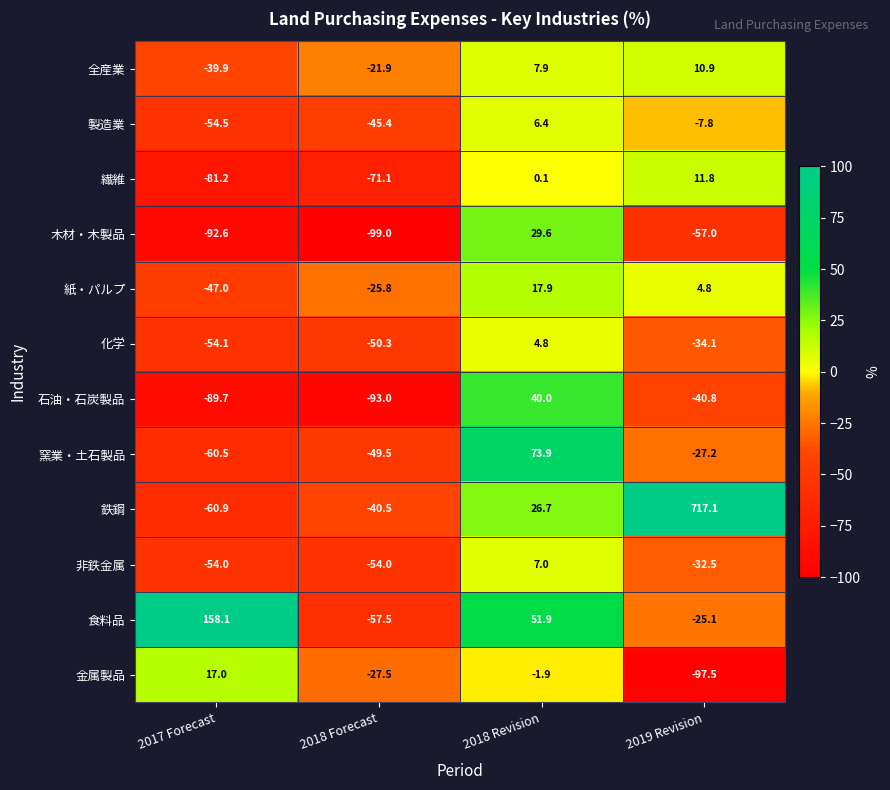

At 2018 Forecast, list the series in order from smallest to largest.

木材・木製品, 石油・石炭製品, 繊維, 食料品, 非鉄金属, 化学, 窯業・土石製品, 製造業, 鉄鋼, 金属製品, 紙・パルプ, 全産業